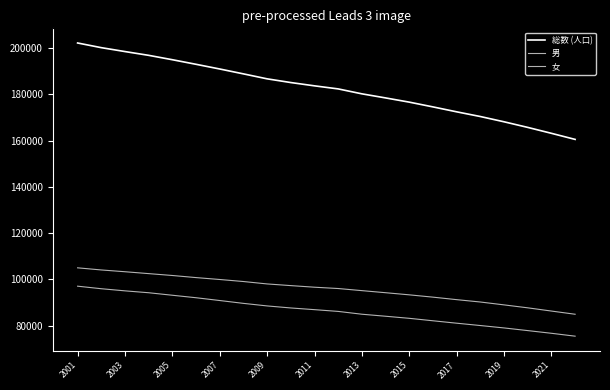

Reading left to right, extract all data points from this chart.

総数 (人口): 202118	200102	198416	196786	194893	192914	190886	188780	186637	185034	183611	182287	180160	178394	176576	174518	172391	170364	168086	165667	163110	160483
男: 97096	95998	95080	94264	93179	92109	90903	89672	88570	87690	86959	86201	84986	84117	83219	82158	81111	80102	79066	77917	76755	75508
女: 105022	104104	103336	102522	101714	100805	99983	99108	98067	97344	96652	96086	95174	94277	93357	92360	91280	90262	89020	87750	86355	84975